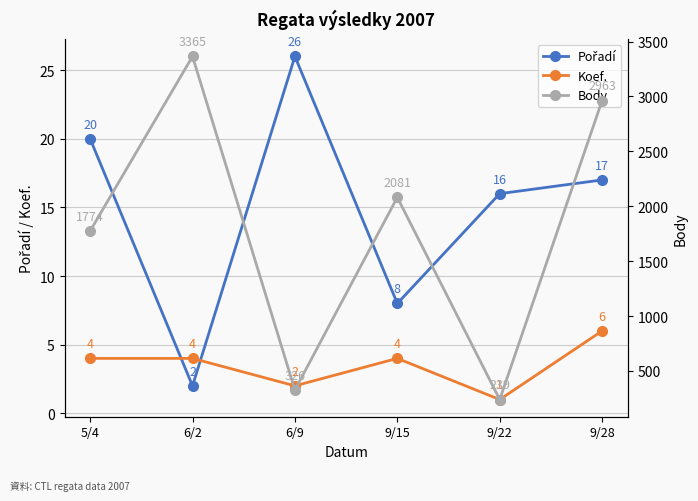

Does the chart display data point markers on the line(s)?

Yes